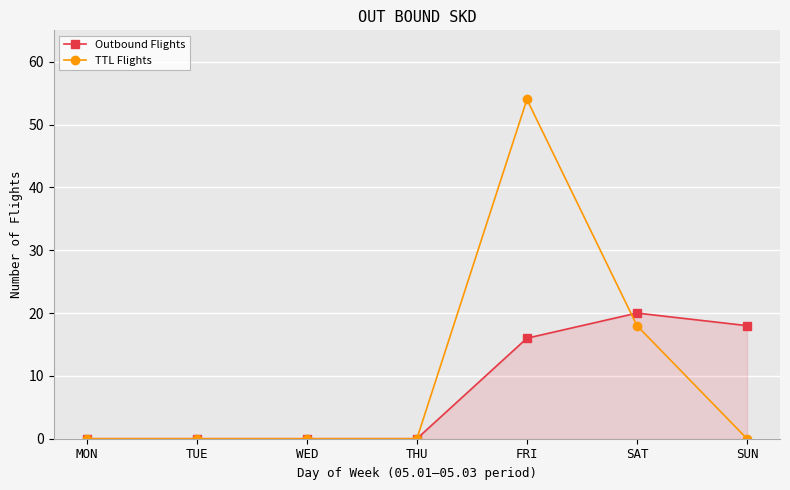

What is the sum of all Outbound Flights values?

54